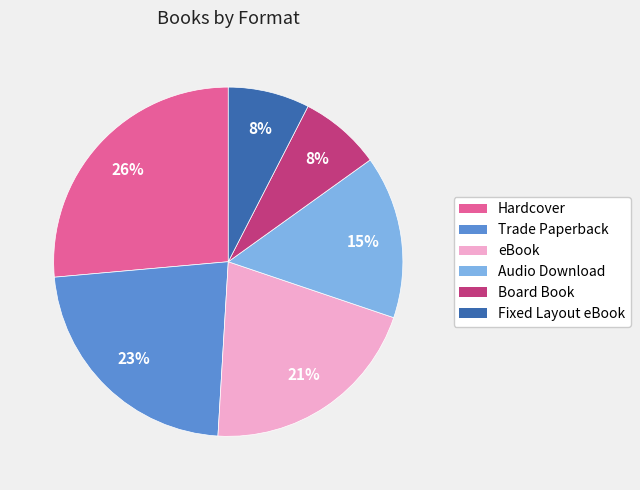

To the nearest percent, what portion does Hardcover represent?

26%